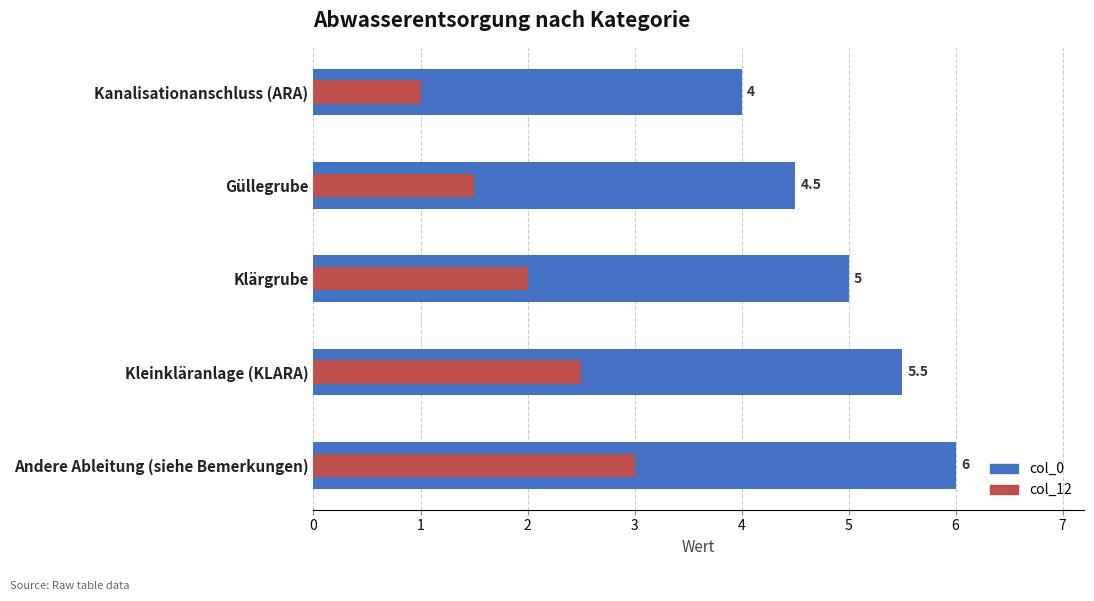

What is the average value of the col_0 series?

5.0